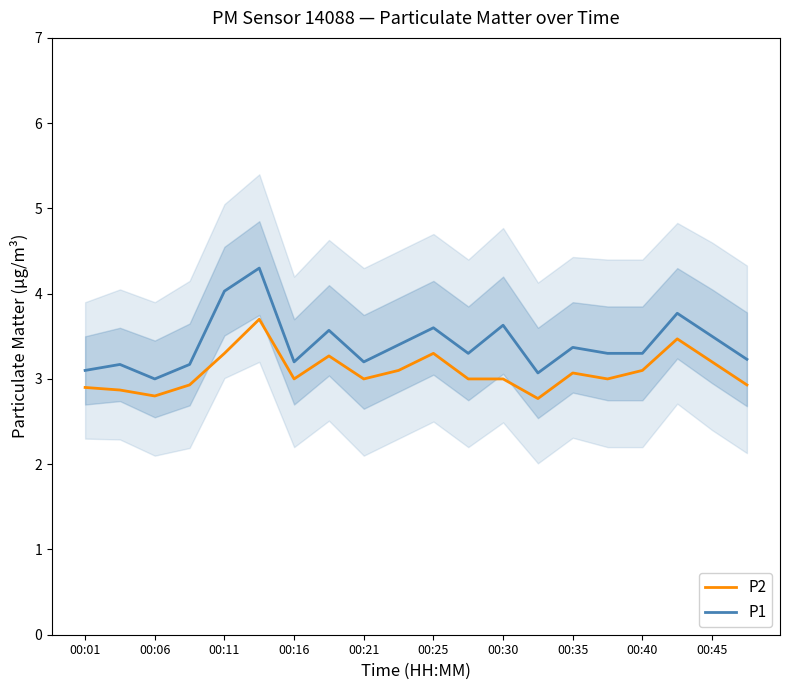

True or false: P1 and P2 cross at least once.

False